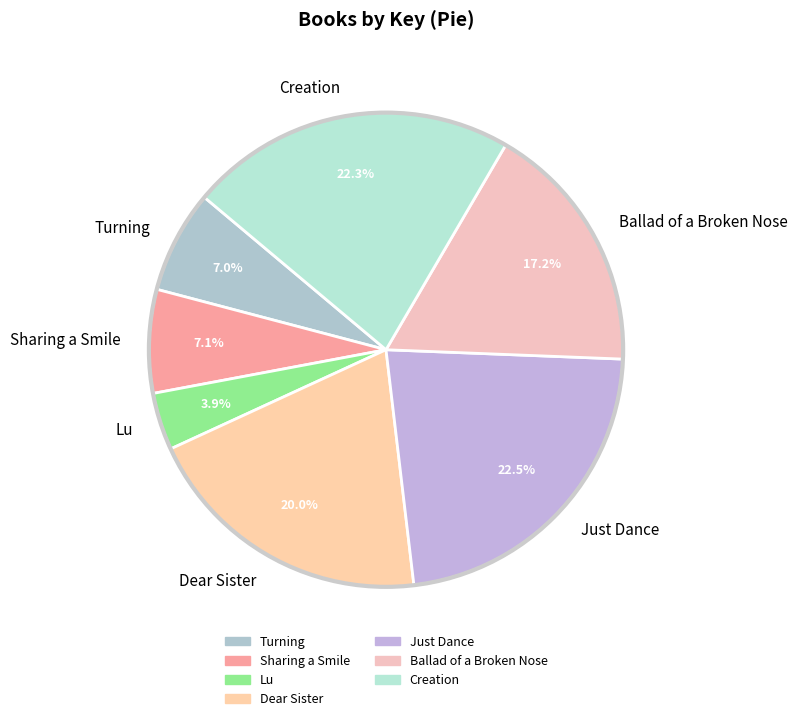

Does any single category account for the majority?

No